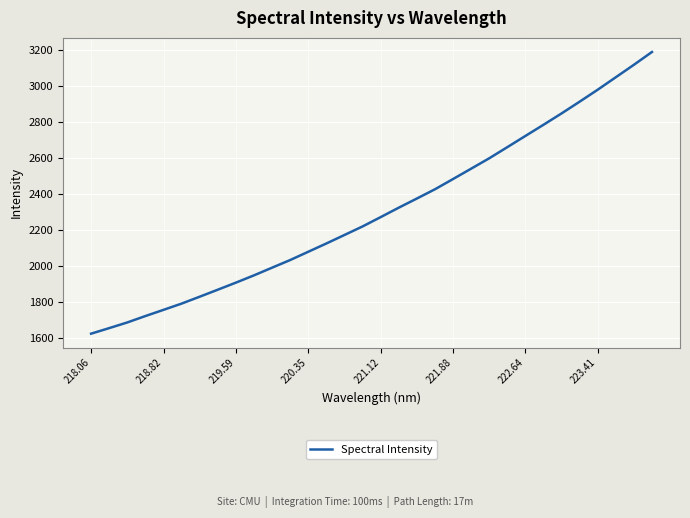

Count the number of categories in the chart.

32